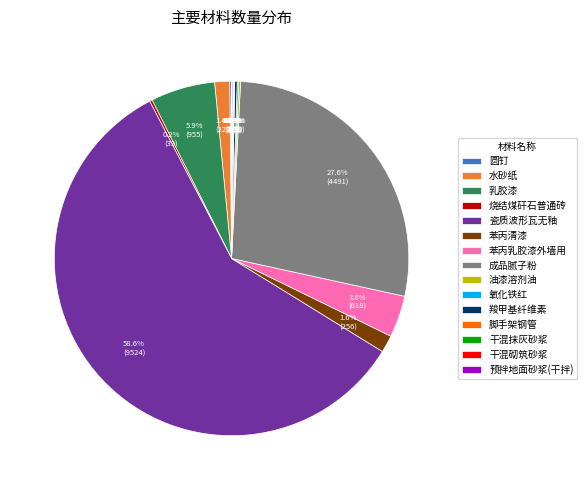

Combined, do 乳胶漆 and 成品腻子粉 account for over 50%?

No